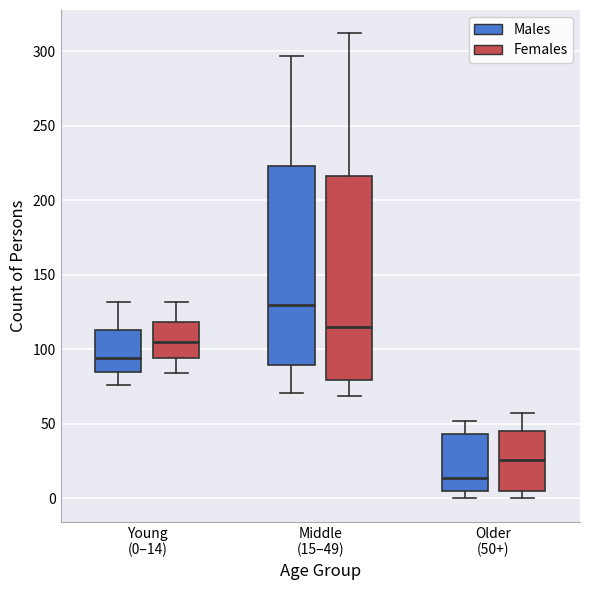

Which box's median line is the highest?

Middle (15–49) (Males)